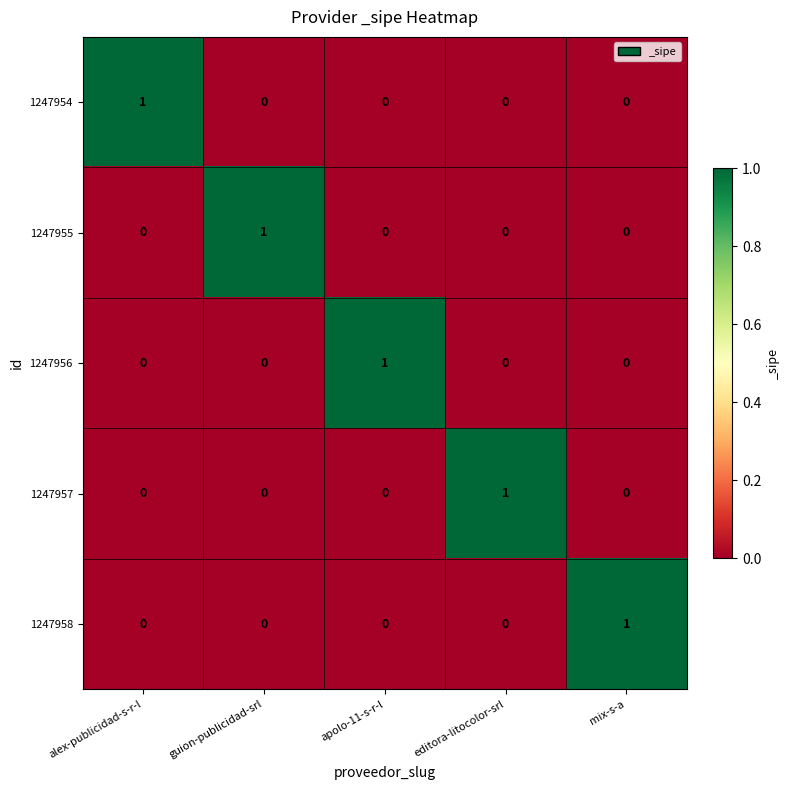

True or false: 1247954 has a value of 0 at apolo-11-s-r-l.

True